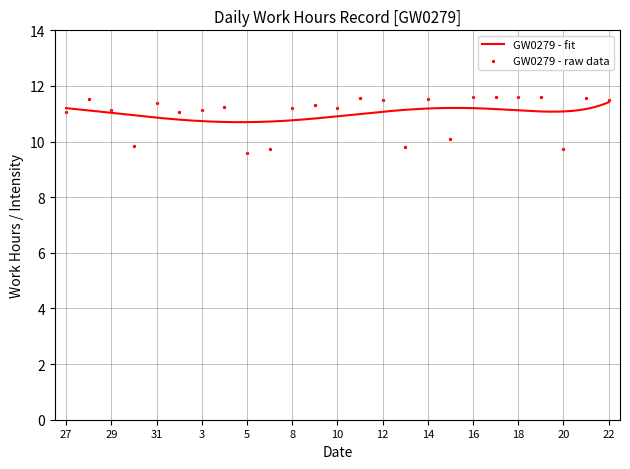

What is the change in value from 13 to 18?

+1.8